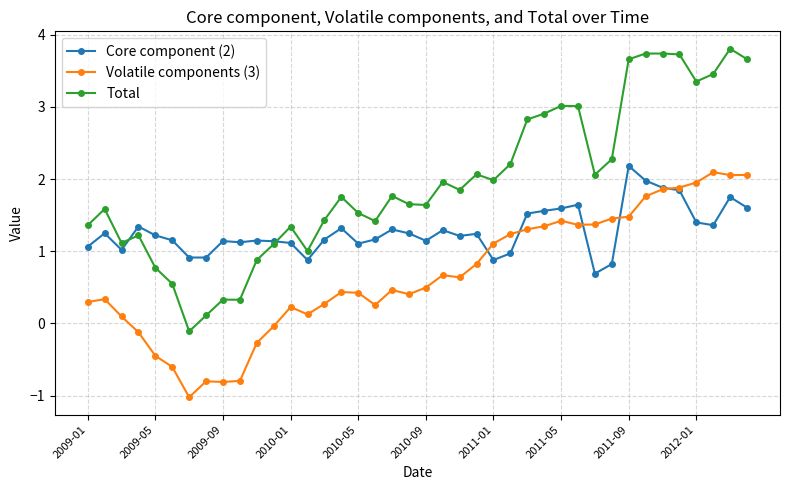

What is the difference between the second highest and second lowest values in the Total series?

3.6